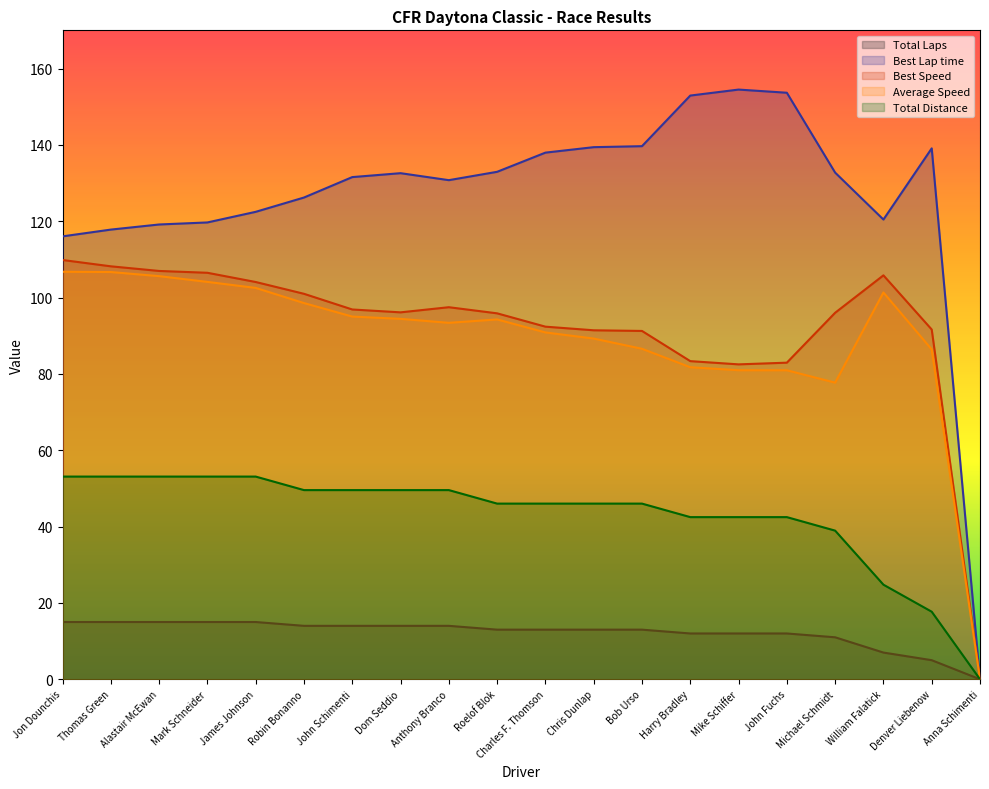

Between Bob Urso and Harry Bradley, which series saw the biggest shift?

Best Lap time